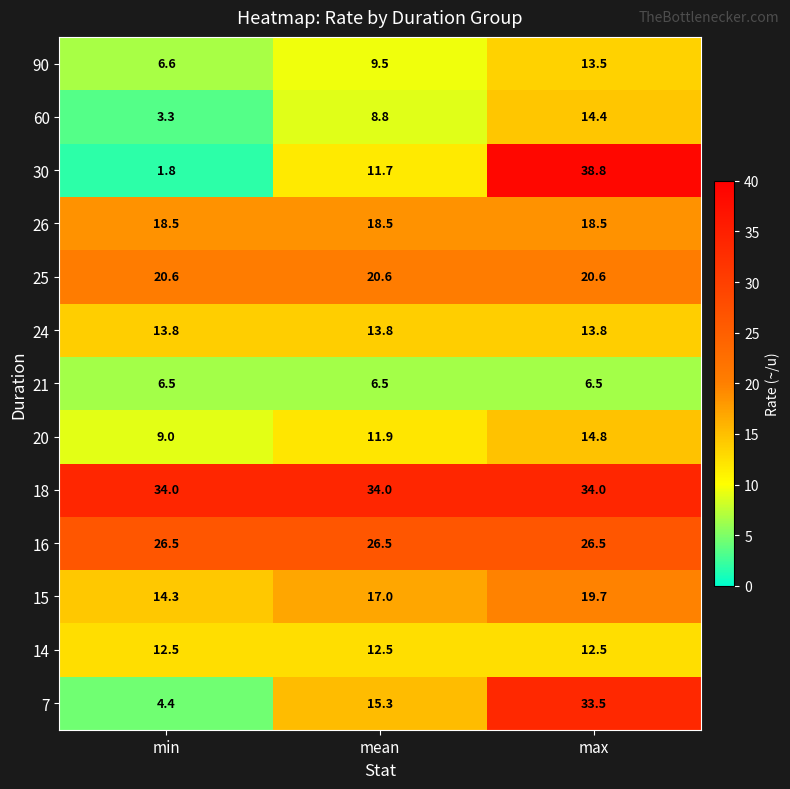

Read the 60 value at max.

14.4